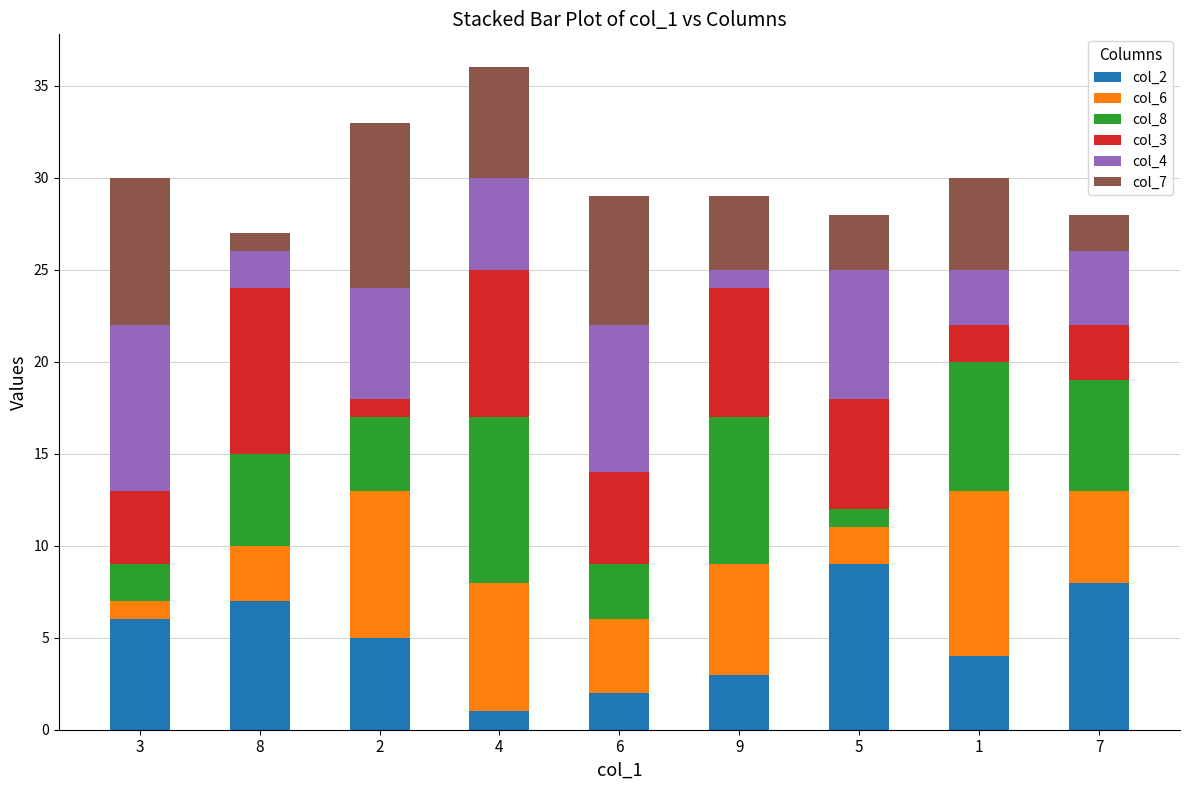

The col_2 series shows 13 at 7. True or false?

False